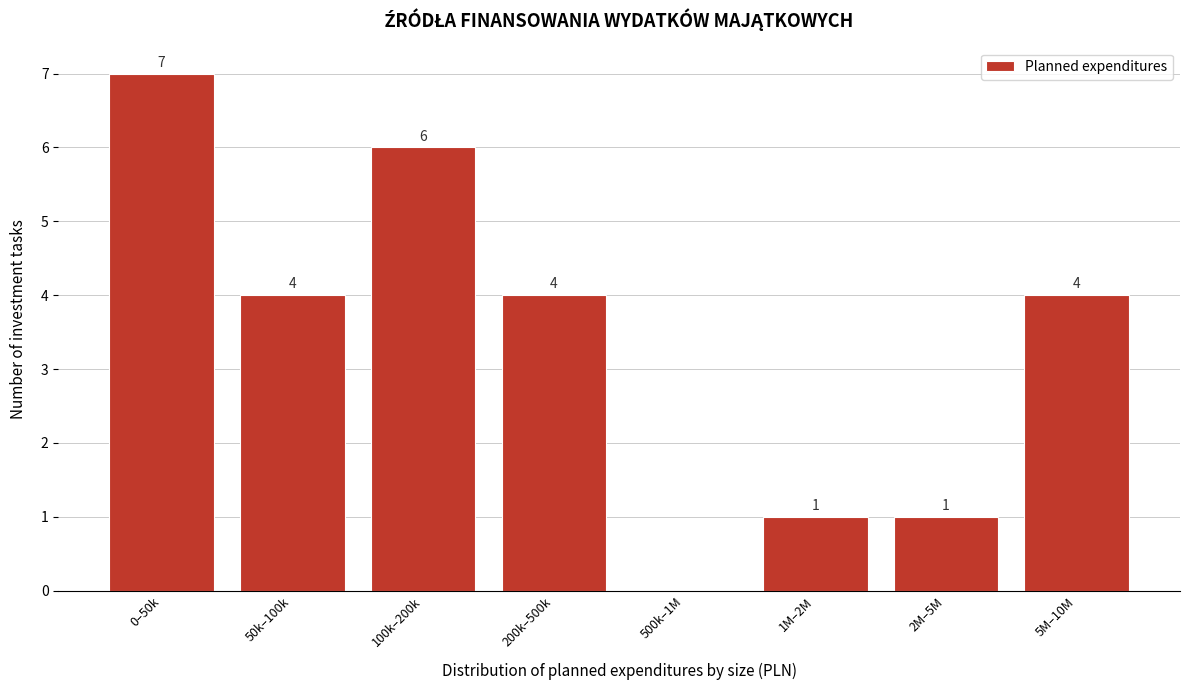

Reading right to left, list all the values displayed in this chart.

5M–10M=4	2M–5M=1	1M–2M=1	500k–1M=0	200k–500k=4	100k–200k=6	50k–100k=4	0–50k=7